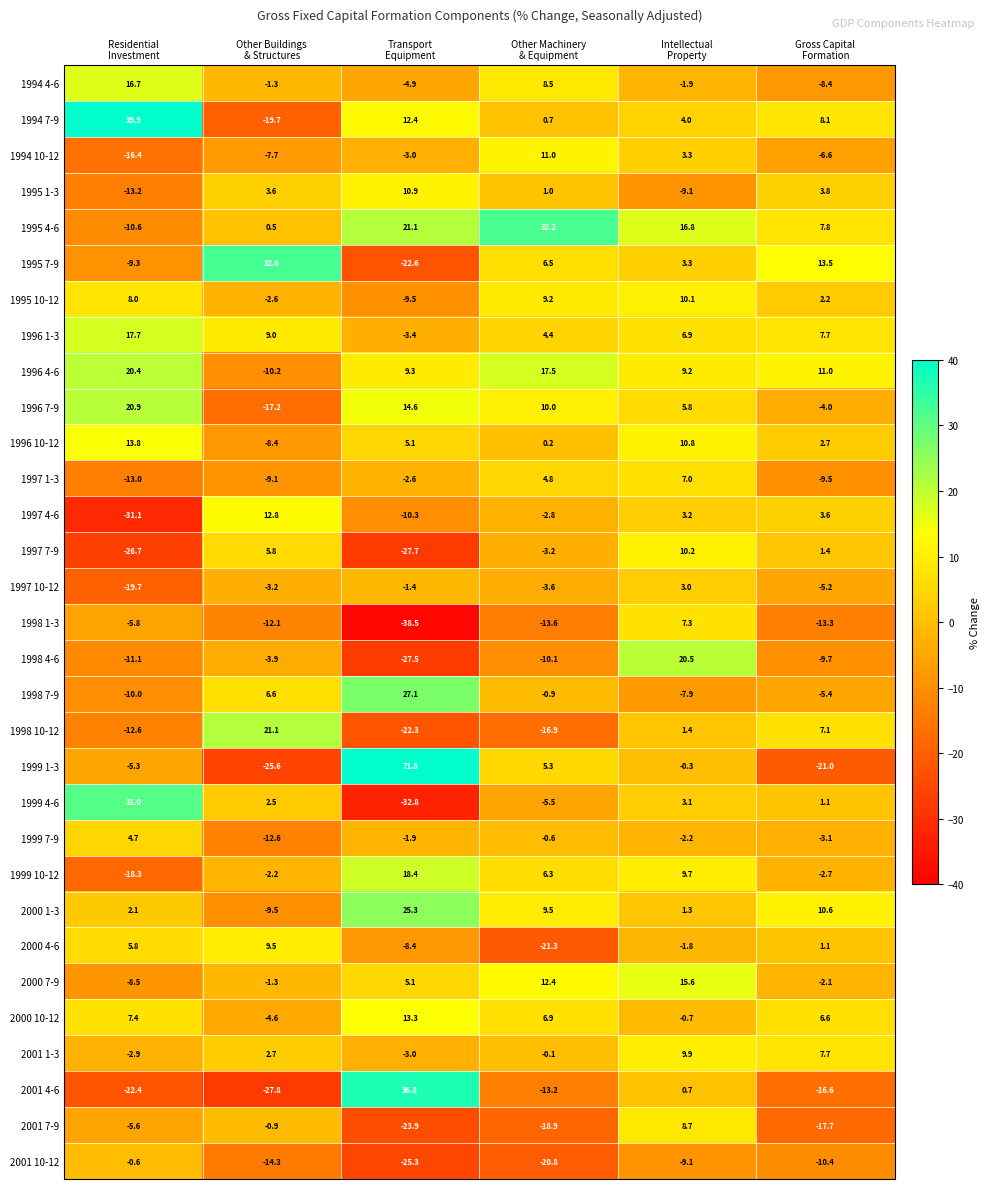

How many categories are shown in the chart?

6